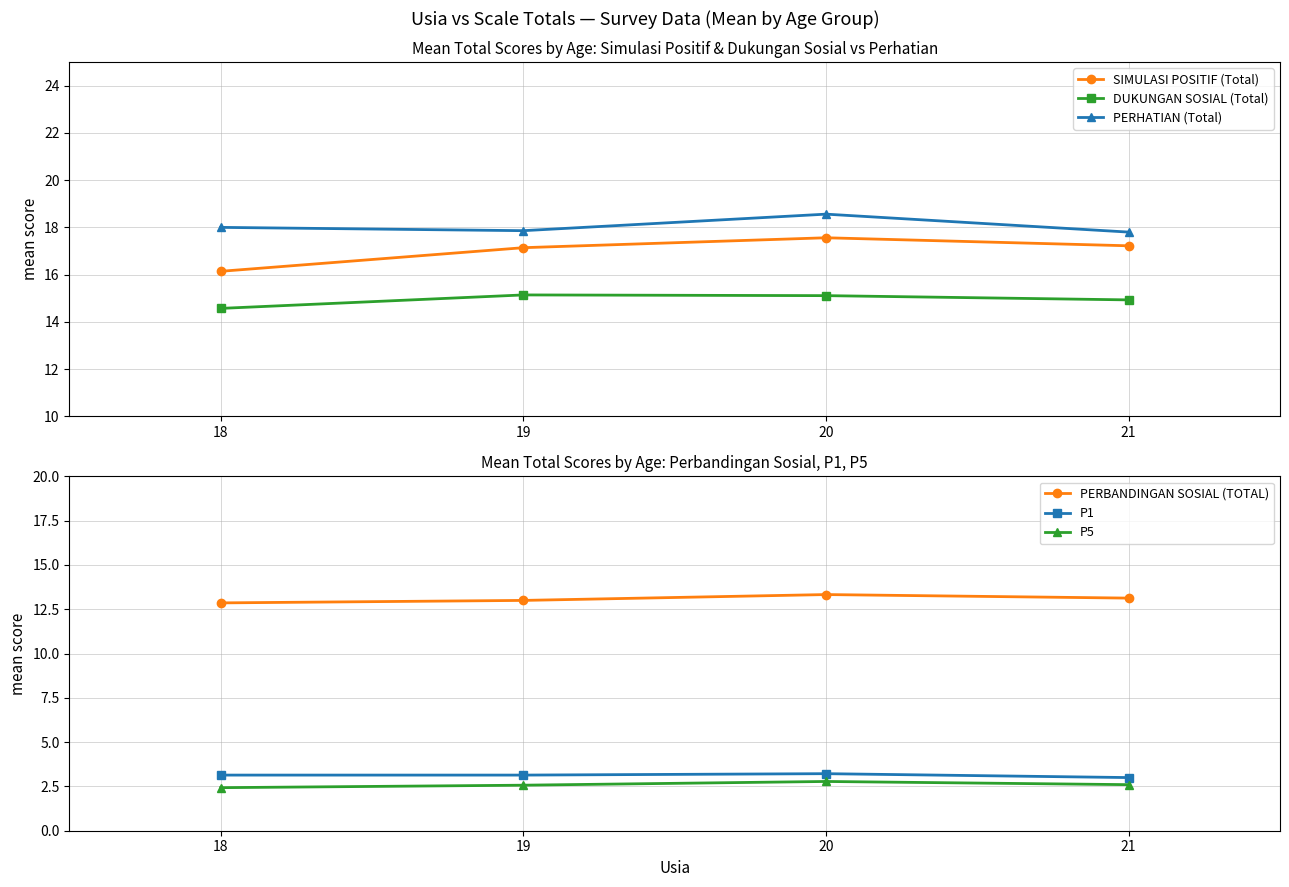

At which category does DUKUNGAN SOSIAL (Total) reach its first local peak?

19